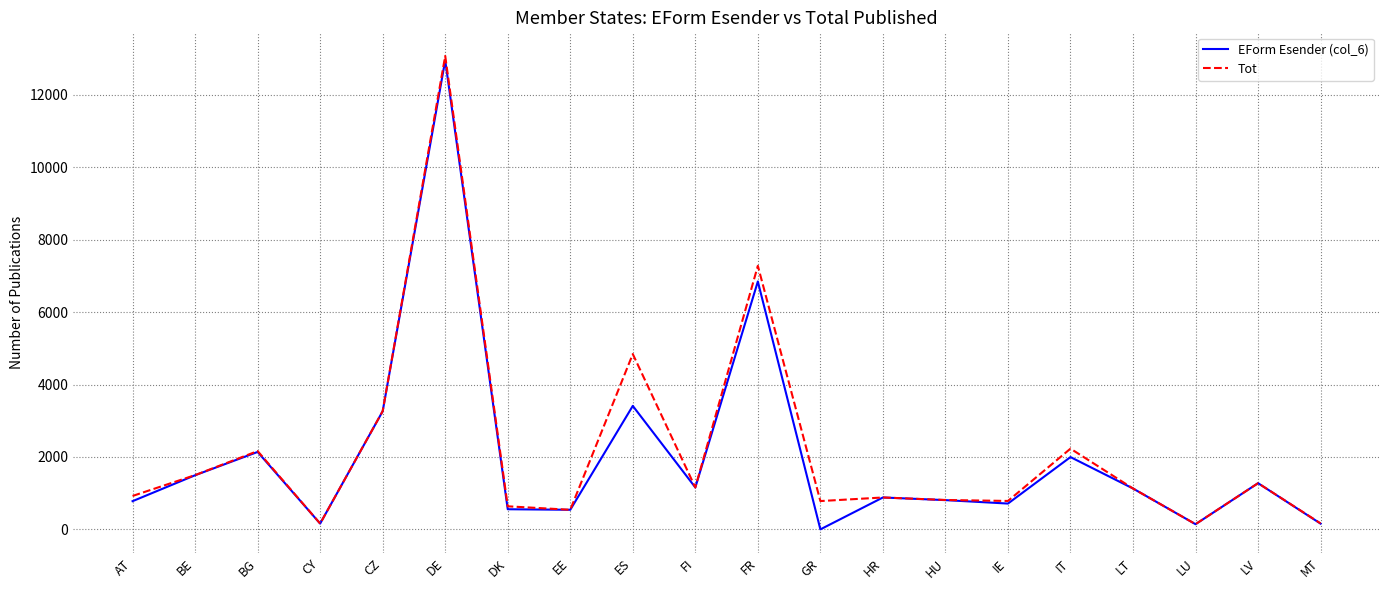

What is the spread (max minus min) of values at GR?

782